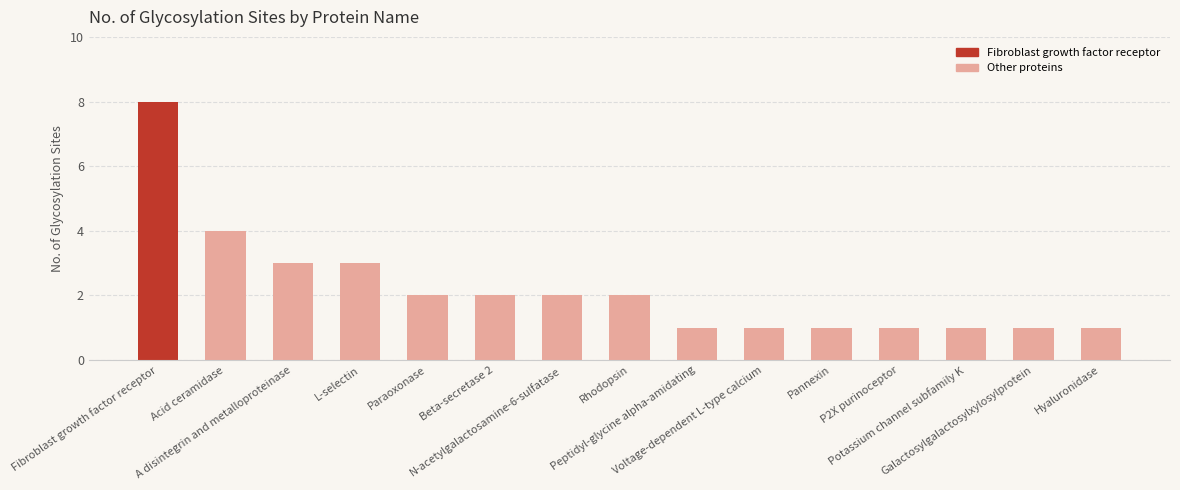

Reading left to right, transcribe all the data shown in this chart.

8	4	3	3	2	2	2	2	1	1	1	1	1	1	1